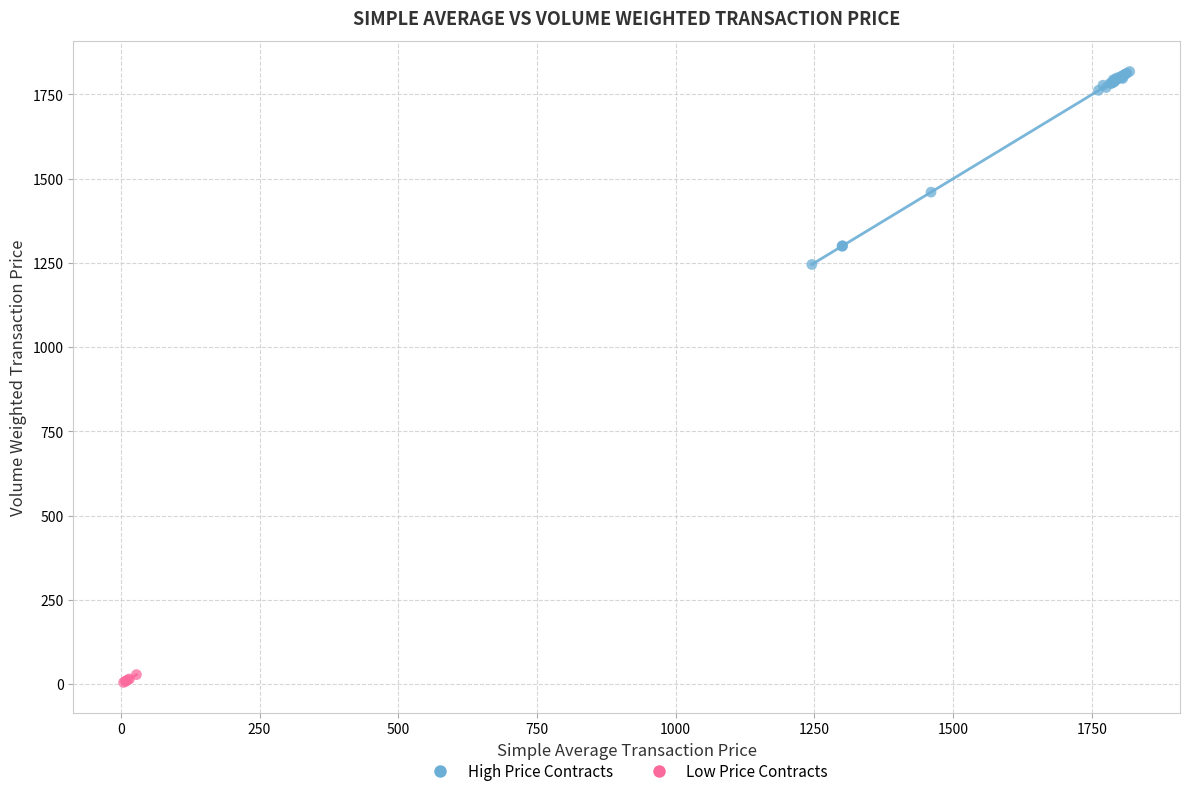

Which series reaches the maximum Y coordinate?

High Price Contracts